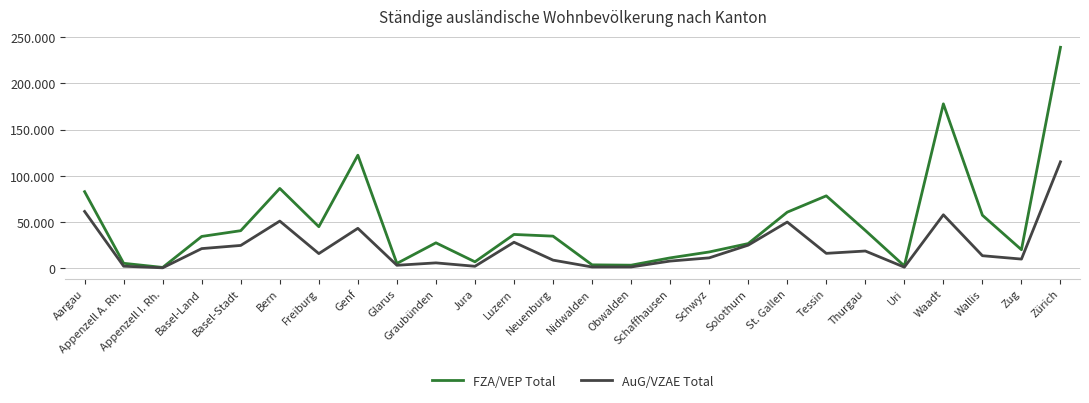

Which category has the highest value across all series?

Zürich